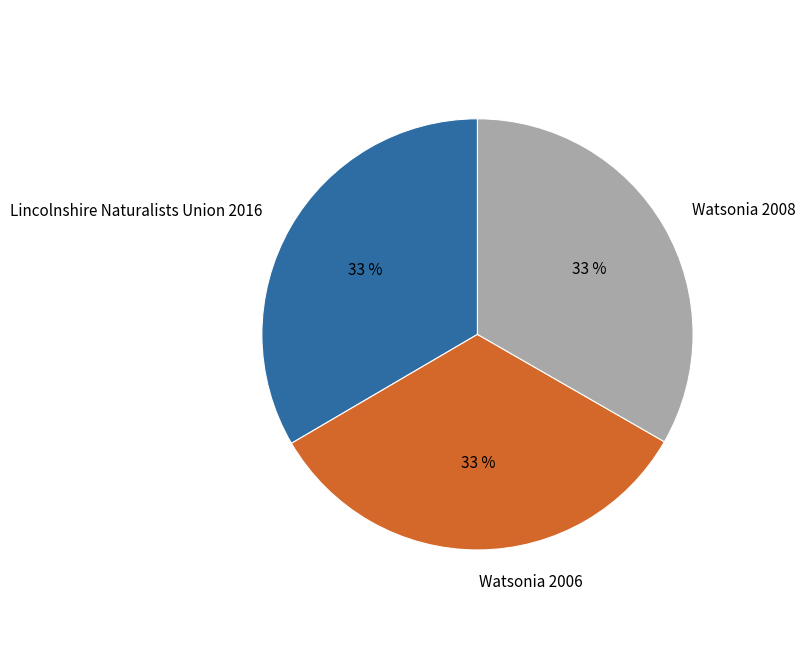

Does Lincolnshire Naturalists Union 2016 represent more than half of the total?

No